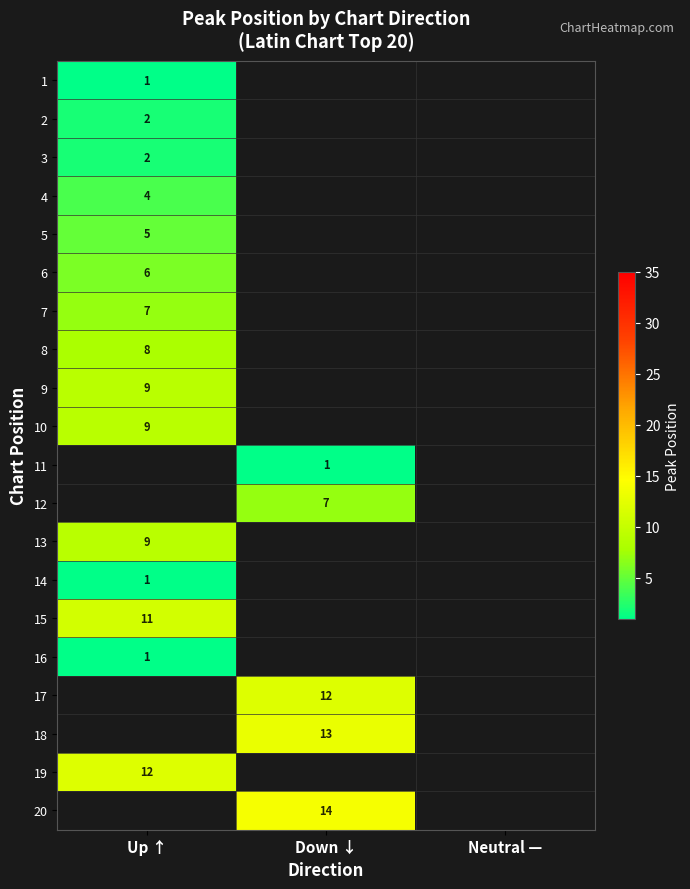

True or false: 14 has a value of 1 at Up ↑.

True